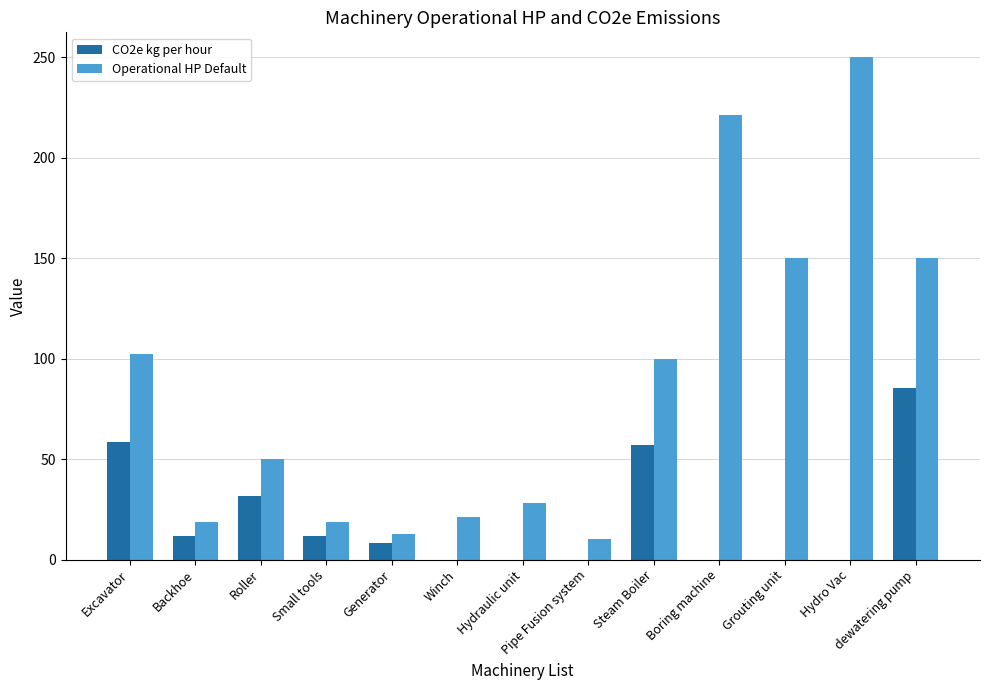

Reading left to right, extract all data points from this chart.

CO2e kg per hour: 58.4	11.7	31.8	11.7	8.2	0.0	0.0	0.0	57.0	0.0	0.0	0.0	85.4
Operational HP Default: 102.6	18.5	50.3	18.5	12.9	21.3	28.0	10.0	100.0	221.5	150.0	250.0	150.0